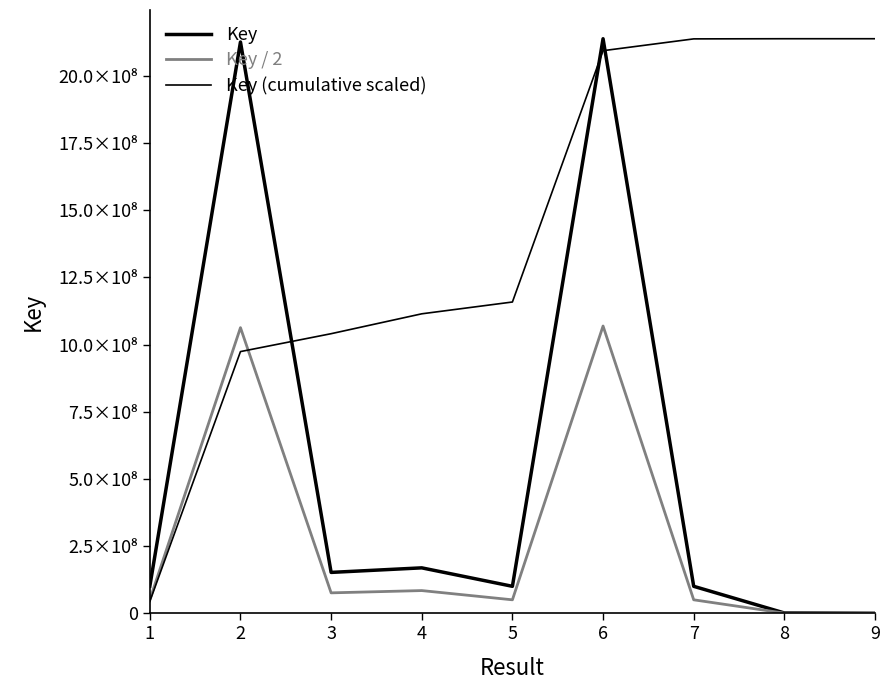

Is this an area chart (filled region under the line)?

No